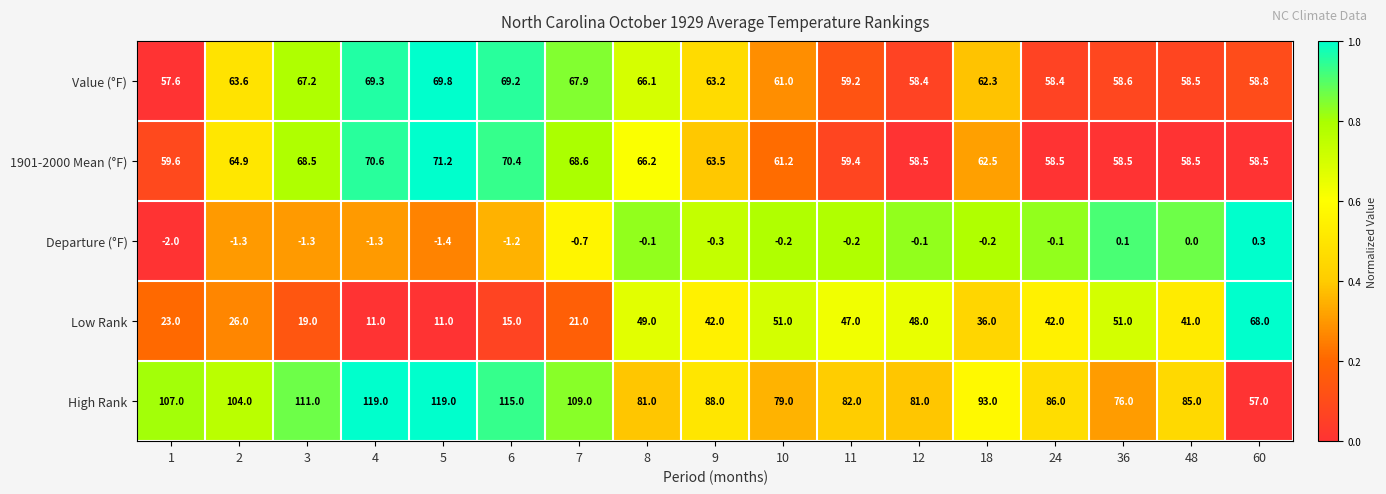

How many data points does each series have?

17